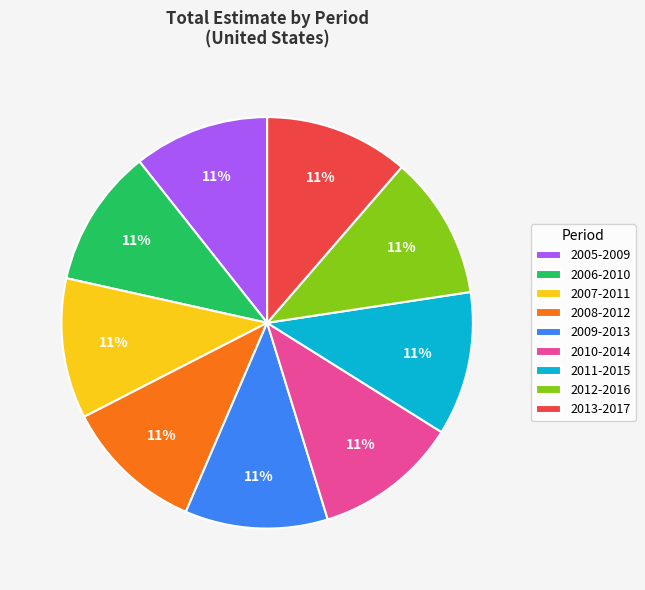

Do 2012-2016 and 2005-2009 together represent more than half of the pie?

No